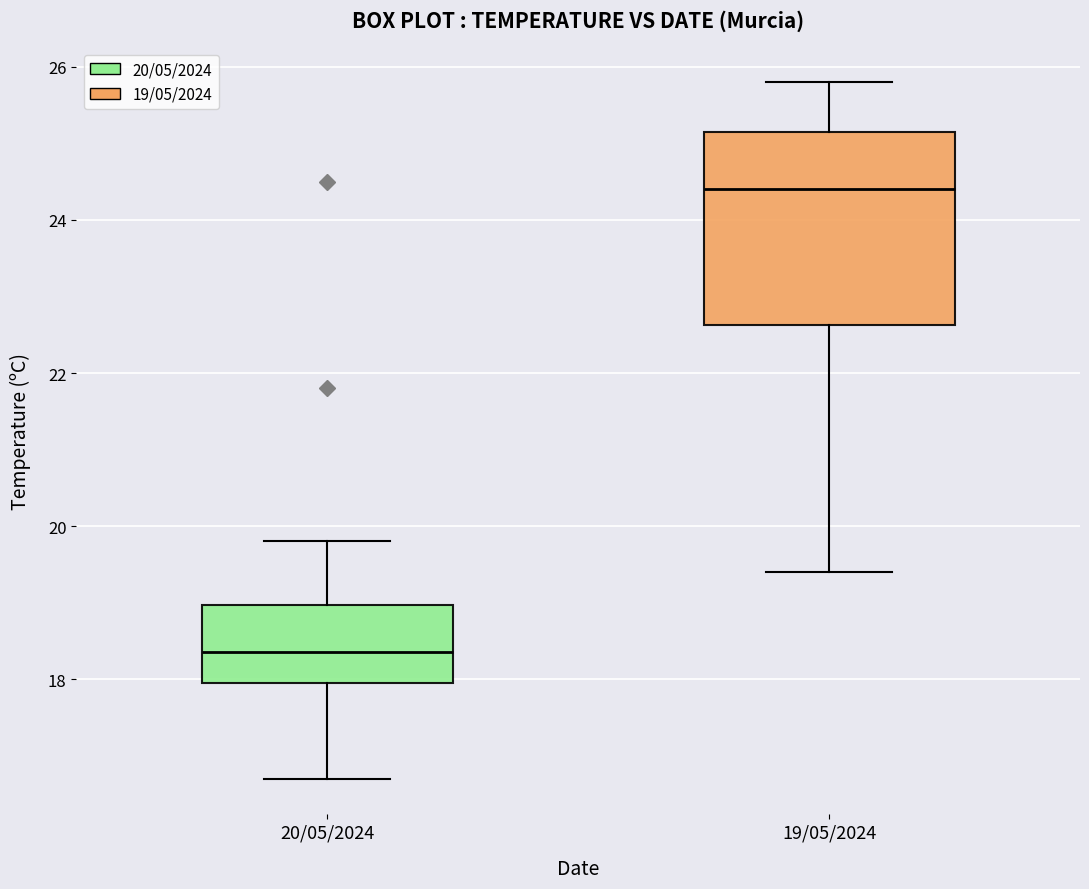

Which box has the highest median line?

19/05/2024